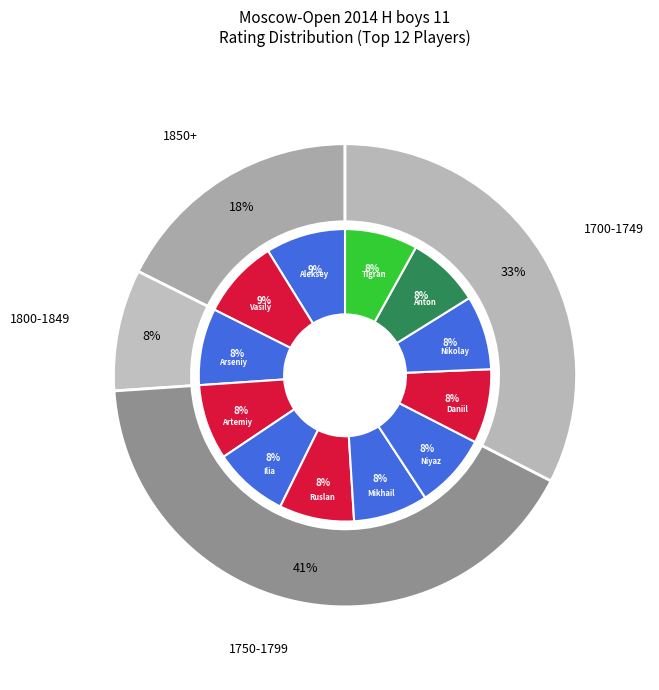

Is the sum of Geshko Aleksey and Nikolaev Daniil greater than half?

No